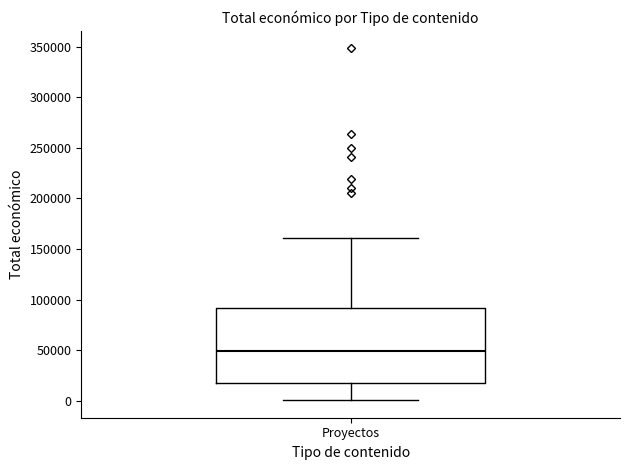

Where does the median line of the box for Proyectos sit on the y-axis? The values are not printed on the chart, so give them approximately, as read against the axis.

50000